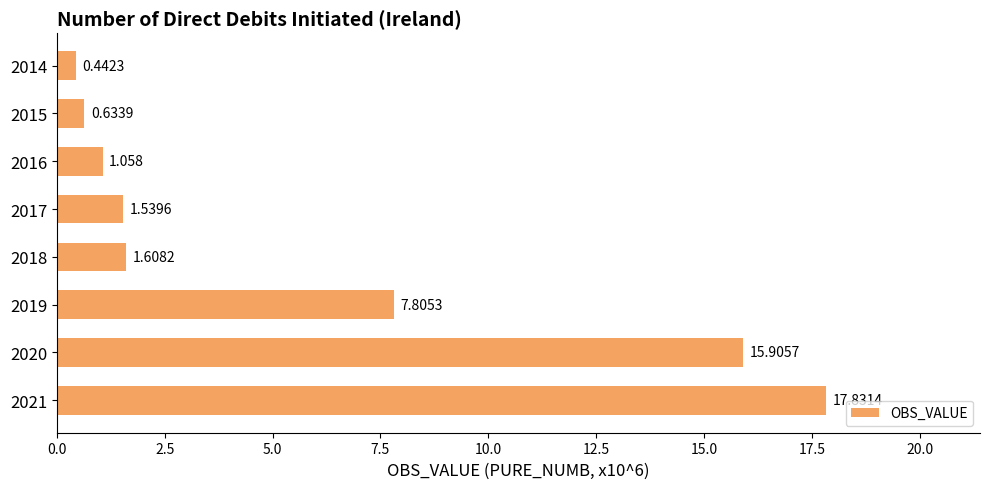

Rank the categories by value from lowest to highest.

2014, 2015, 2016, 2017, 2018, 2019, 2020, 2021